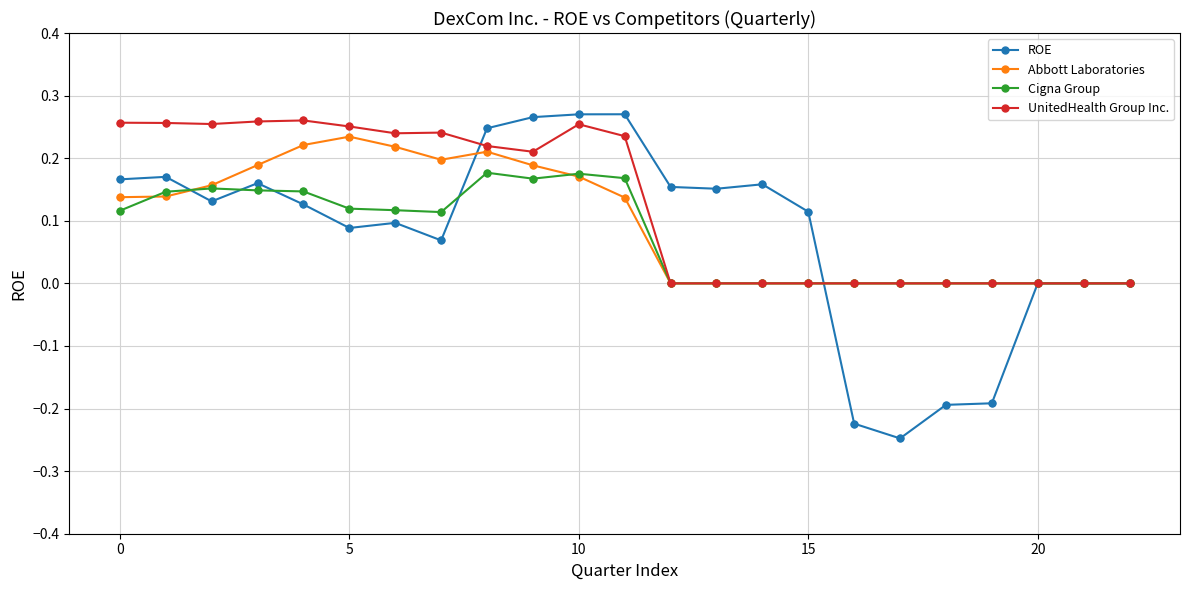

Which series has the largest total across all categories?

UnitedHealth Group Inc.